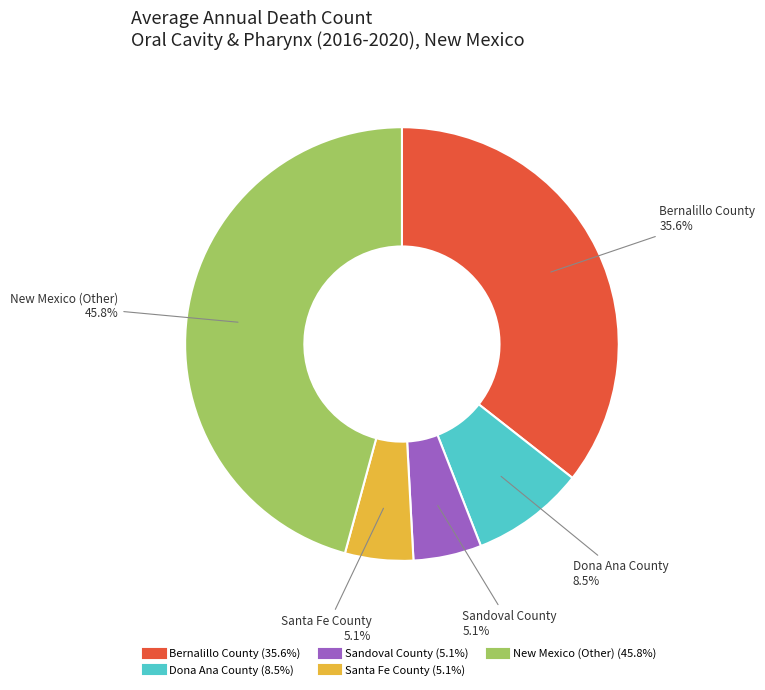

To the nearest percent, what percentage of the pie is New Mexico (Other)?

46%